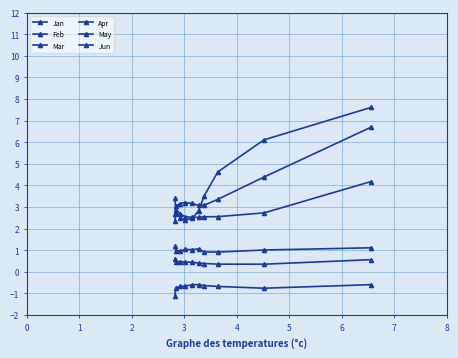

How many interior local valleys does the Jan series have?

1